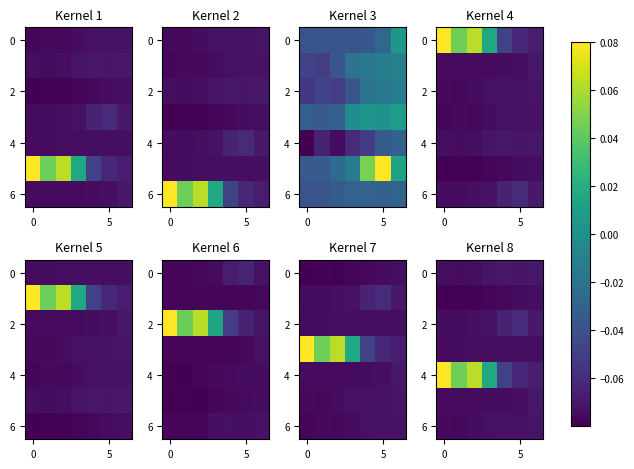

Between 6 and 4, which is larger?

6